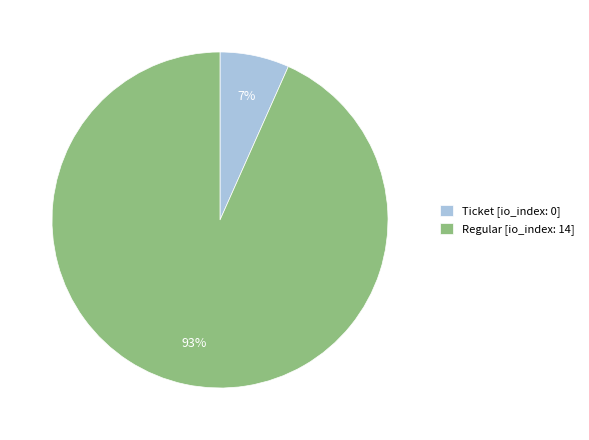

To the nearest percent, what is the average slice percentage?

50%